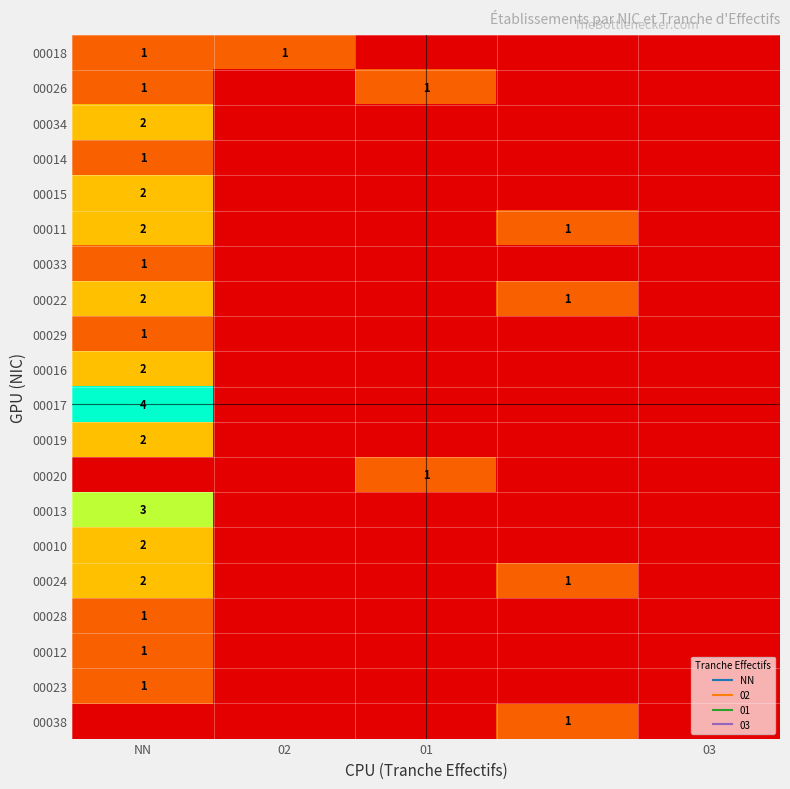

How many positive values does the 00014 series have?

1